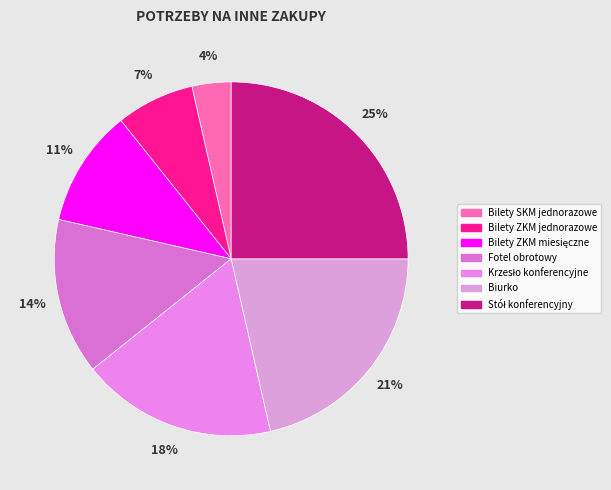

How many segments does this pie chart have?

7